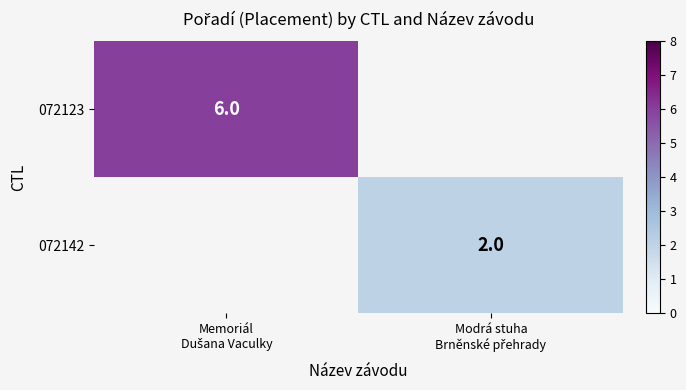

At how many categories does at least one series exceed 5?

1